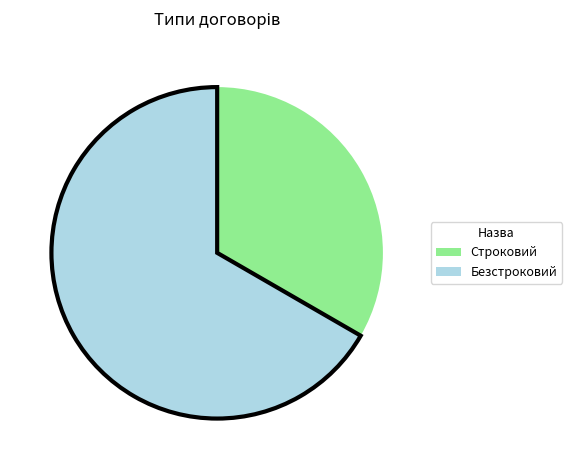

How many slices are in this pie chart?

2